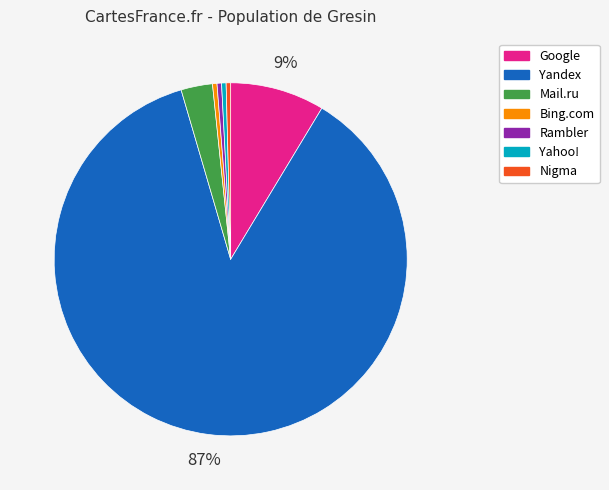

True or false: Nigma accounts for 0% of the total.

True